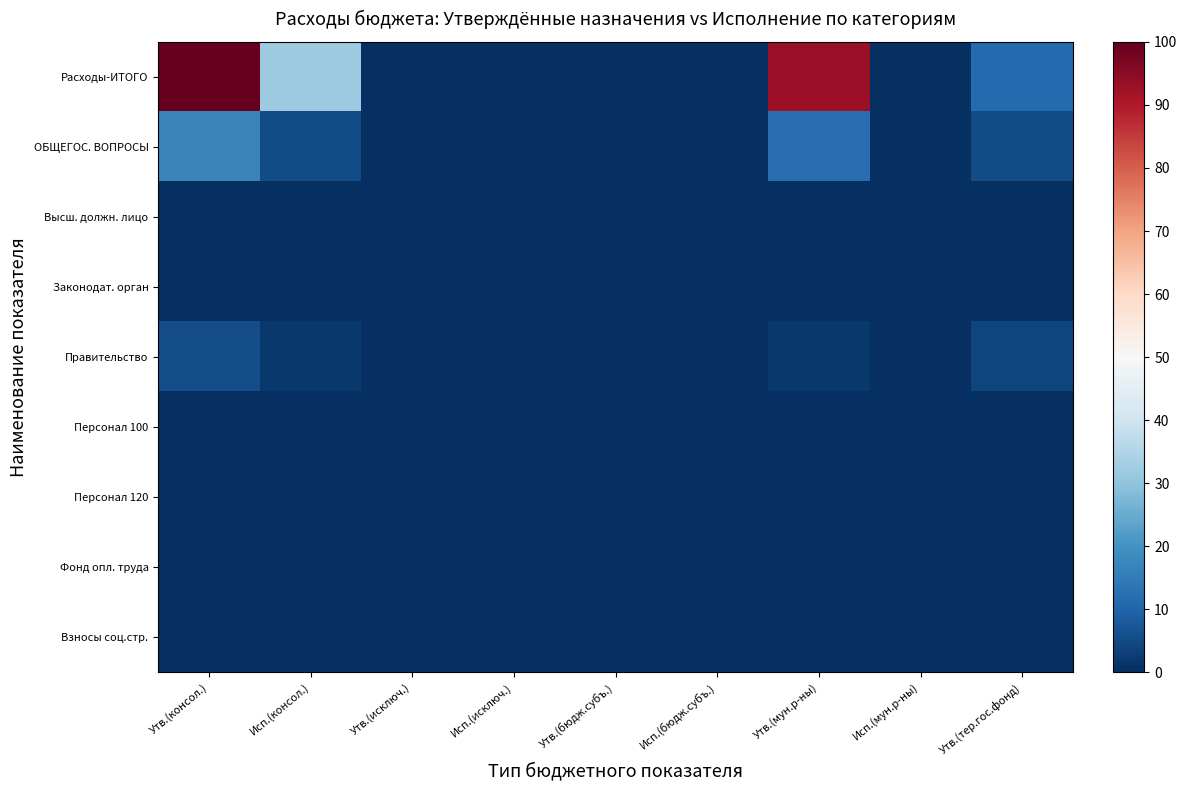

Reading right to left, what are all the values shown in this chart?

Расходы-ИТОГО: Утв.(тер.гос.фонд)=11.2	Исп.(мун.р-ны)=0.0	Утв.(мун.р-ны)=92.7	Исп.(бюдж.субъ.)=0.0	Утв.(бюдж.субъ.)=0.0	Исп.(исключ.)=0.0	Утв.(исключ.)=0.0	Исп.(консол.)=31.7	Утв.(консол.)=100.0
ОБЩЕГОС. ВОПРОСЫ: Утв.(тер.гос.фонд)=5.4	Исп.(мун.р-ны)=0.0	Утв.(мун.р-ны)=11.9	Исп.(бюдж.субъ.)=0.0	Утв.(бюдж.субъ.)=0.0	Исп.(исключ.)=0.0	Утв.(исключ.)=0.0	Исп.(консол.)=5.1	Утв.(консол.)=16.8
Высш. должн. лицо: Утв.(тер.гос.фонд)=0.0	Исп.(мун.р-ны)=0.0	Утв.(мун.р-ны)=0.2	Исп.(бюдж.субъ.)=0.0	Утв.(бюдж.субъ.)=0.0	Исп.(исключ.)=0.0	Утв.(исключ.)=0.0	Исп.(консол.)=0.1	Утв.(консол.)=0.2
Законодат. орган: Утв.(тер.гос.фонд)=0.0	Исп.(мун.р-ны)=0.0	Утв.(мун.р-ны)=0.3	Исп.(бюдж.субъ.)=0.0	Утв.(бюдж.субъ.)=0.0	Исп.(исключ.)=0.0	Утв.(исключ.)=0.0	Исп.(консол.)=0.1	Утв.(консол.)=0.3
Правительство: Утв.(тер.гос.фонд)=4.0	Исп.(мун.р-ны)=0.0	Утв.(мун.р-ны)=1.7	Исп.(бюдж.субъ.)=0.0	Утв.(бюдж.субъ.)=0.0	Исп.(исключ.)=0.0	Утв.(исключ.)=0.0	Исп.(консол.)=1.8	Утв.(консол.)=5.7
Персонал 100: Утв.(тер.гос.фонд)=0.0	Исп.(мун.р-ны)=0.0	Утв.(мун.р-ны)=0.2	Исп.(бюдж.субъ.)=0.0	Утв.(бюдж.субъ.)=0.0	Исп.(исключ.)=0.0	Утв.(исключ.)=0.0	Исп.(консол.)=0.1	Утв.(консол.)=0.2
Персонал 120: Утв.(тер.гос.фонд)=0.0	Исп.(мун.р-ны)=0.0	Утв.(мун.р-ны)=0.2	Исп.(бюдж.субъ.)=0.0	Утв.(бюдж.субъ.)=0.0	Исп.(исключ.)=0.0	Утв.(исключ.)=0.0	Исп.(консол.)=0.1	Утв.(консол.)=0.2
Фонд опл. труда: Утв.(тер.гос.фонд)=0.0	Исп.(мун.р-ны)=0.0	Утв.(мун.р-ны)=0.1	Исп.(бюдж.субъ.)=0.0	Утв.(бюдж.субъ.)=0.0	Исп.(исключ.)=0.0	Утв.(исключ.)=0.0	Исп.(консол.)=0.1	Утв.(консол.)=0.1
Взносы соц.стр.: Утв.(тер.гос.фонд)=0.0	Исп.(мун.р-ны)=0.0	Утв.(мун.р-ны)=0.1	Исп.(бюдж.субъ.)=0.0	Утв.(бюдж.субъ.)=0.0	Исп.(исключ.)=0.0	Утв.(исключ.)=0.0	Исп.(консол.)=0.0	Утв.(консол.)=0.1